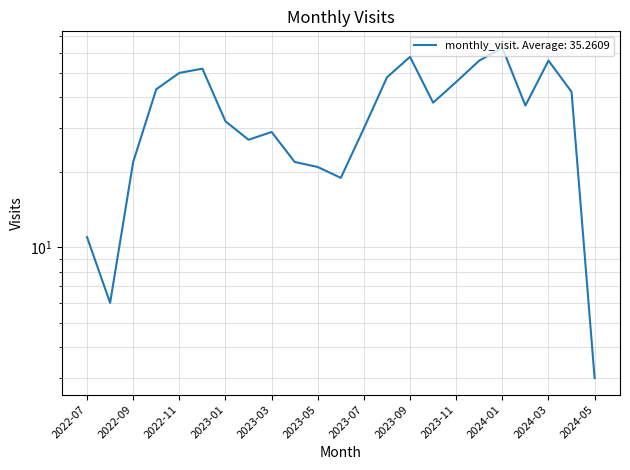

What is the average value?

35